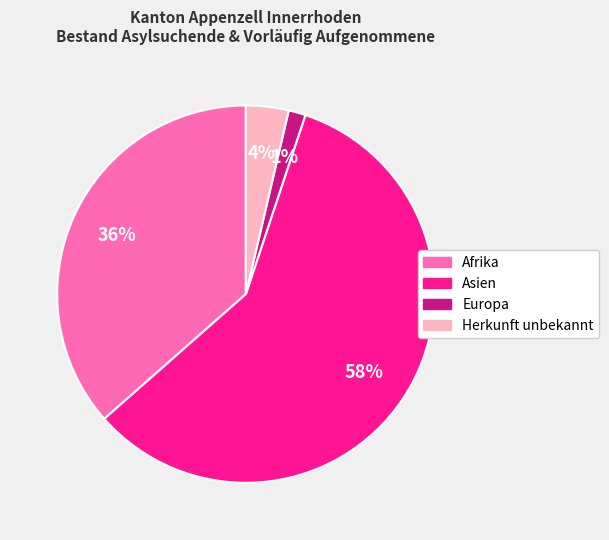

To the nearest percent, what is the average slice percentage?

25%